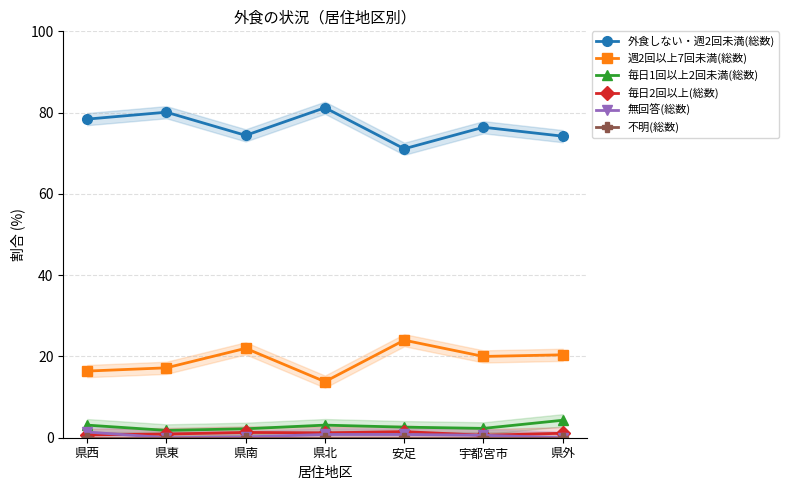

Which series has the widest spread of values?

週2回以上7回未満(総数)